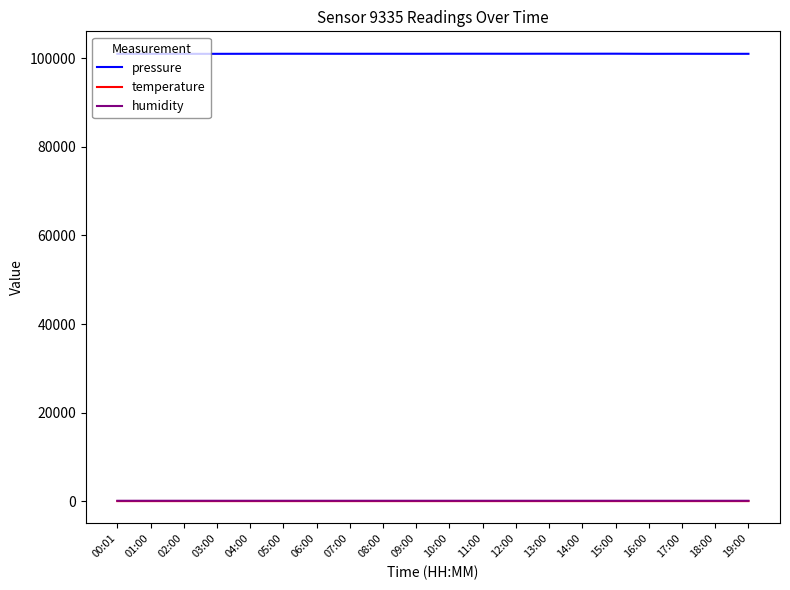

Which series has the widest spread of values?

pressure